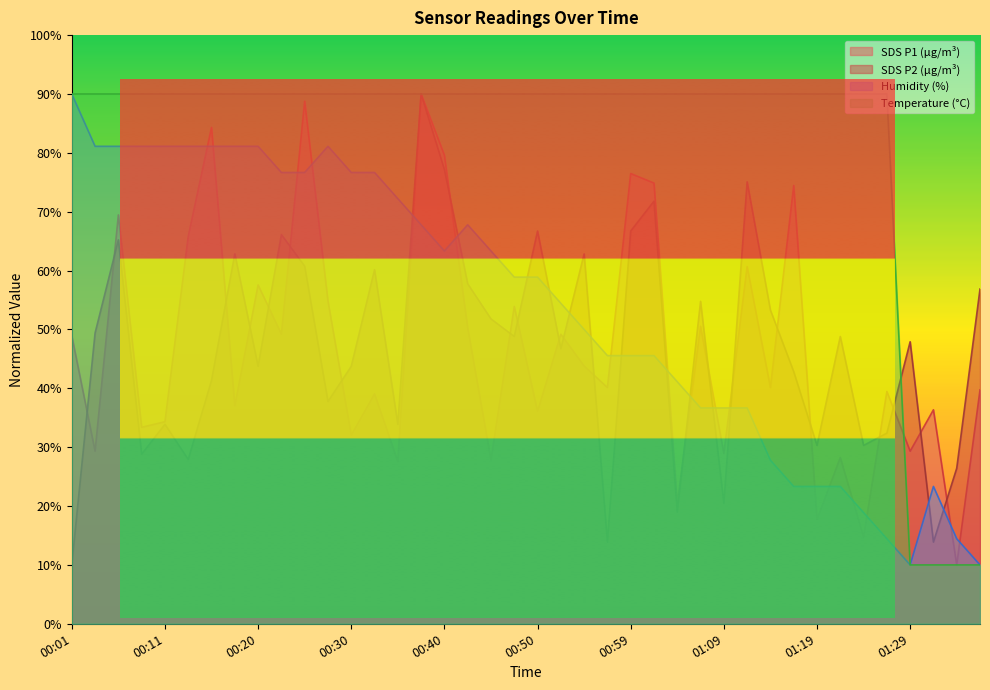

List the labels in order of SDS_P1 value, smallest first.

01:33, 01:24, 01:19, 01:04, 00:35, 00:45, 01:21, 01:09, 00:03, 01:29, 00:30, 00:08, 00:11, 00:50, 01:31, 00:18, 00:33, 01:26, 01:36, 00:57, 01:14, 00:55, 00:01, 00:23, 00:52, 00:42, 01:07, 00:47, 00:28, 00:20, 01:12, 00:13, 00:06, 01:16, 01:02, 00:59, 00:40, 00:16, 00:25, 00:37